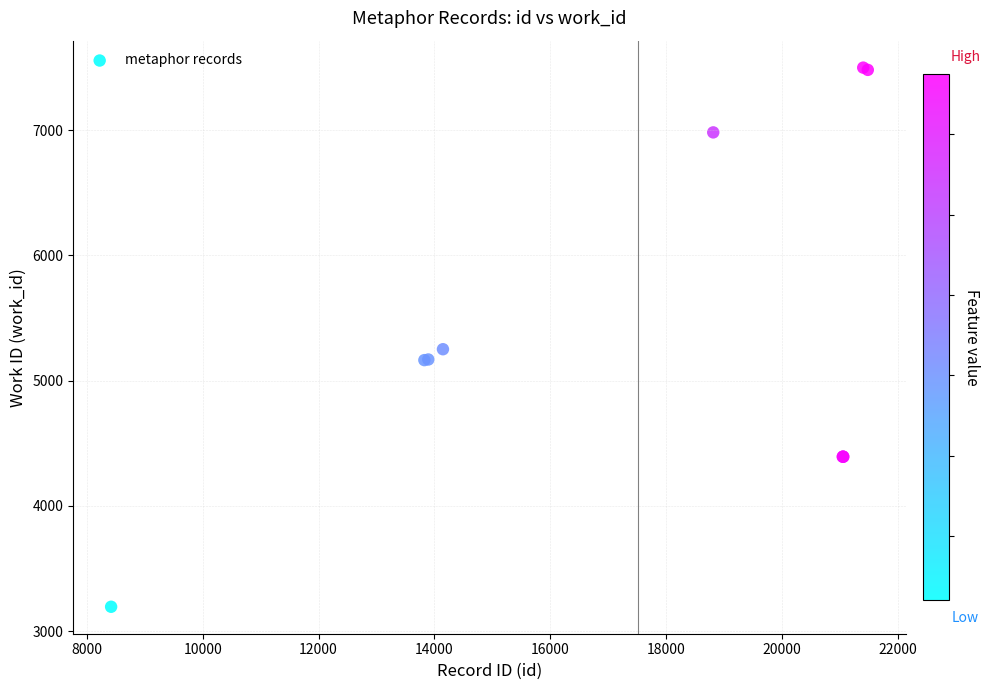

What Y value in the scatter plot is closest to 5347?

5251